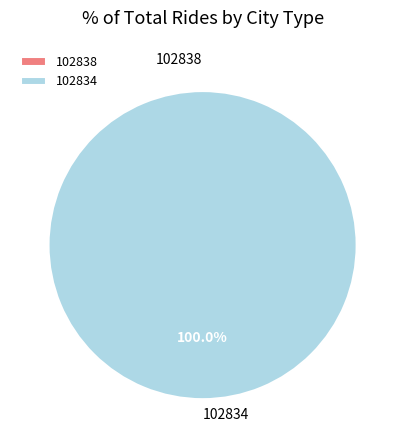

Is it true that 102838 is 1% of the pie?

False